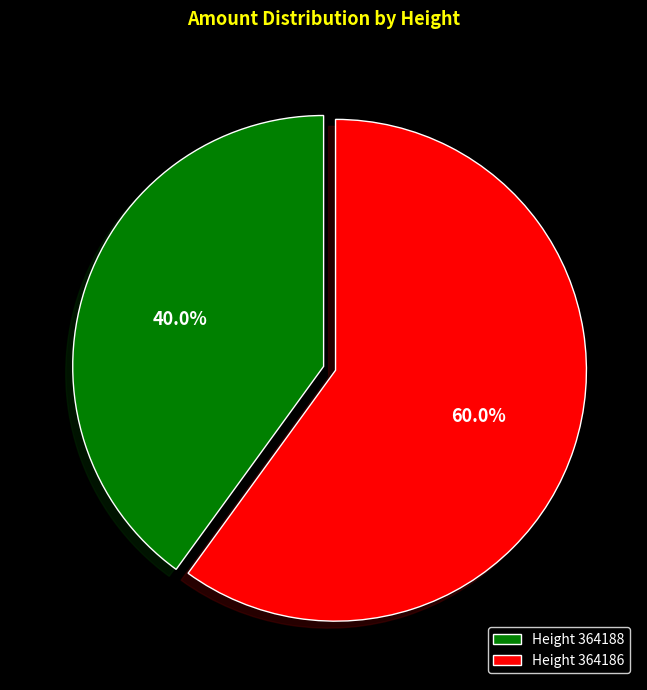

Is Height 364186 the majority of the pie?

Yes